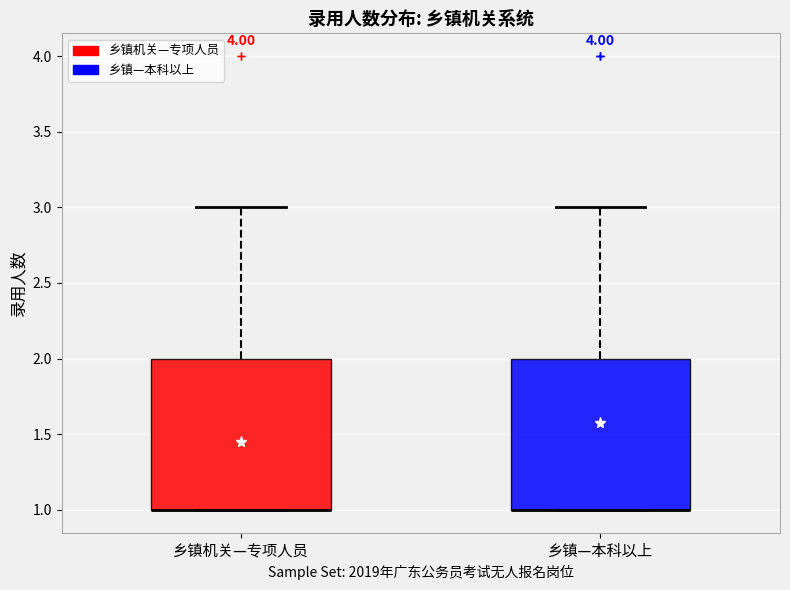

Reading left to right, transcribe this box plot: for each box, give where its median line is, the range the box spans, and where its two whiskers end, as read against the y-axis. The values are not printed on the chart, so give them approximately, as read against the axis.

乡镇机关—专项人员: median 1 (drawn on the box's lower edge), box 1 to 2, whiskers 1 to 3
乡镇—本科以上: median 1 (drawn on the box's lower edge), box 1 to 2, whiskers 1 to 3